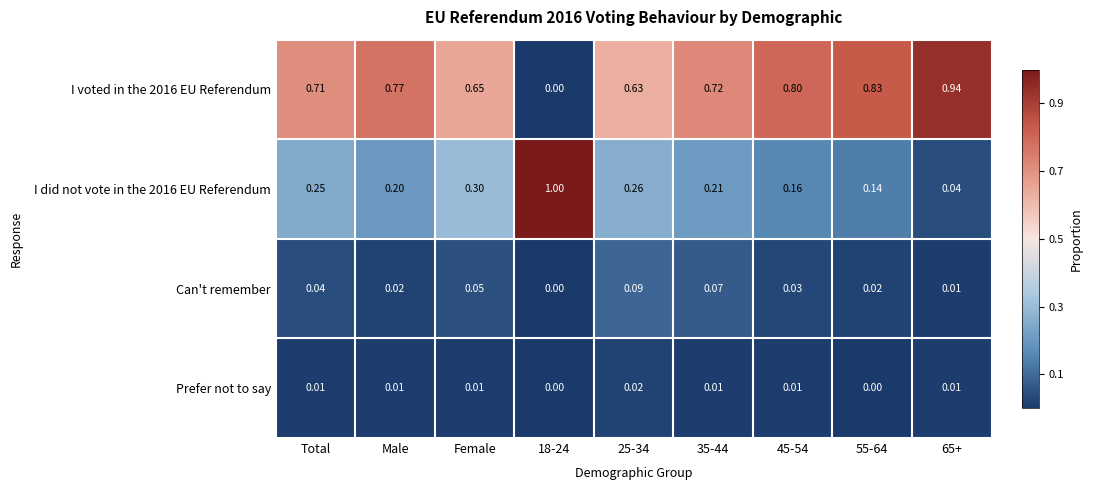

How many categories are shown in the chart?

9